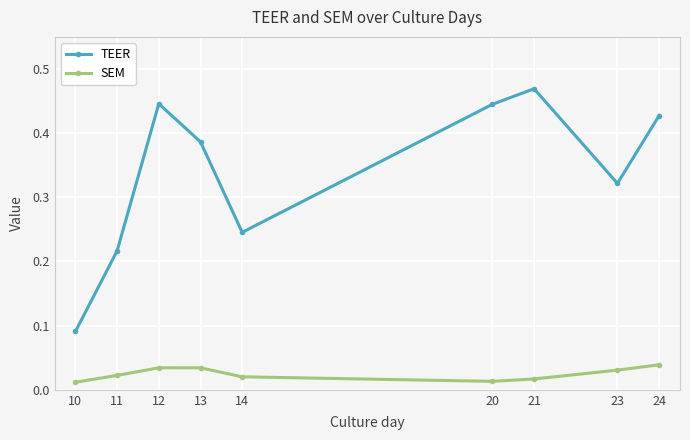

Between 13 and 20, which series saw the biggest shift?

TEER